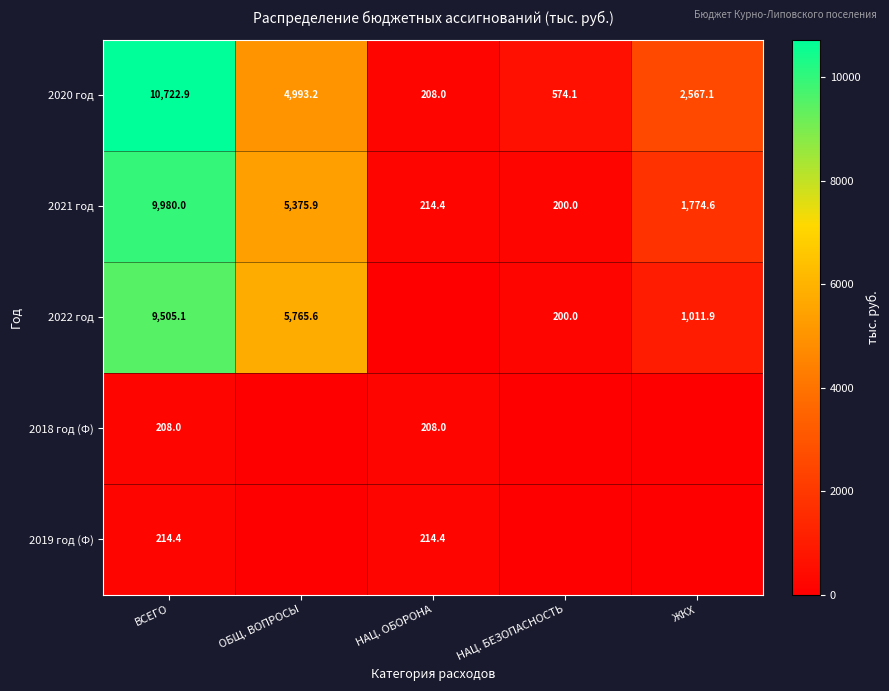

Is the value of 2020 год at НАЦ. ОБОРОНА greater than the value of 2021 год at ВСЕГО?

No